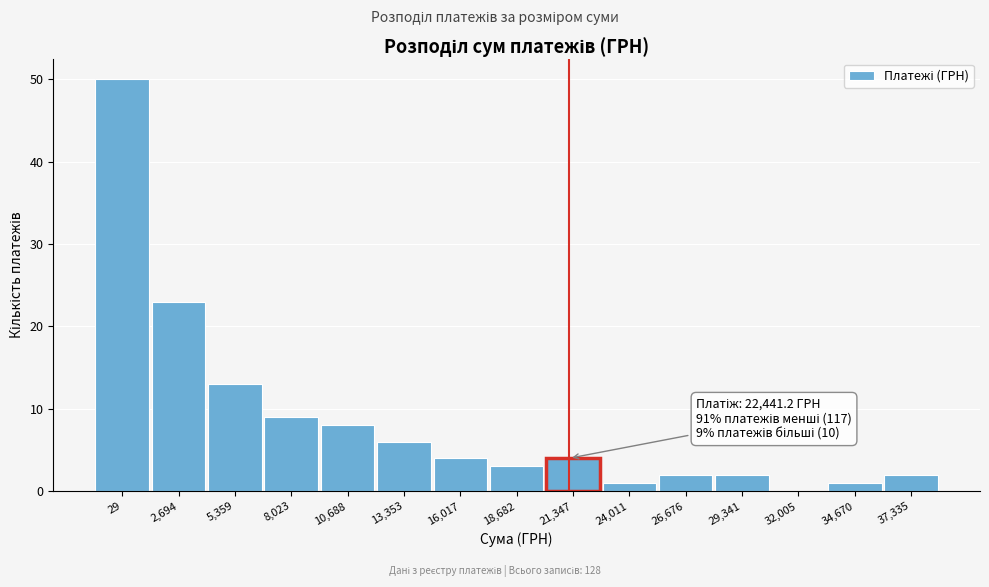

Reading right to left, list all the values displayed in this chart.

37,335=2	34,670=1	32,005=0	29,341=2	26,676=2	24,011=1	21,347=4	18,682=3	16,017=4	13,353=6	10,688=8	8,023=9	5,359=13	2,694=23	29=50